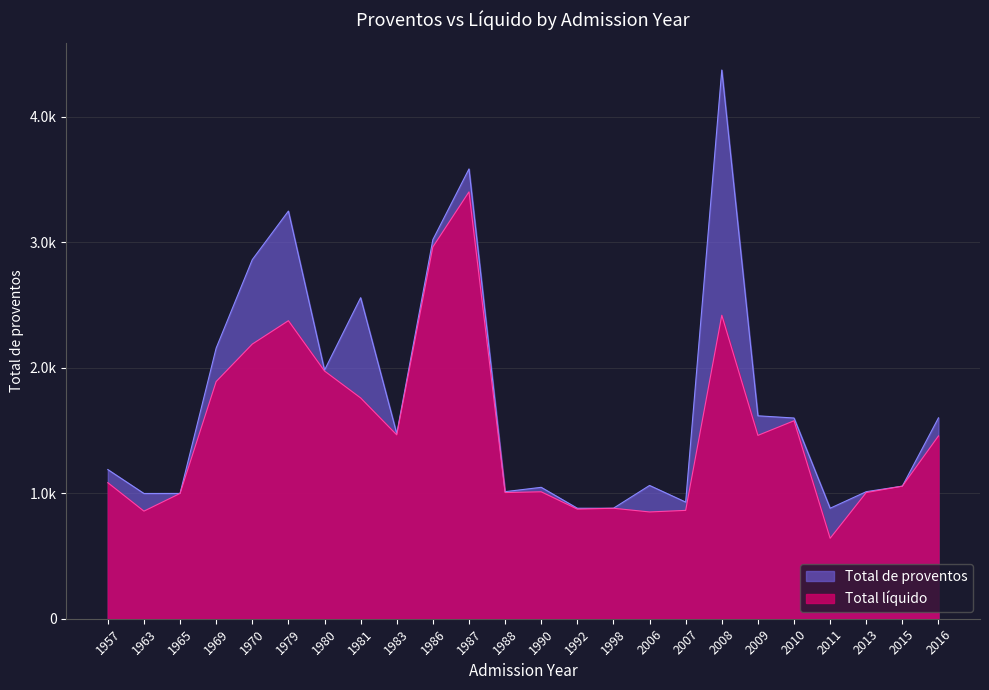

Does the chart display data point markers on the line(s)?

No